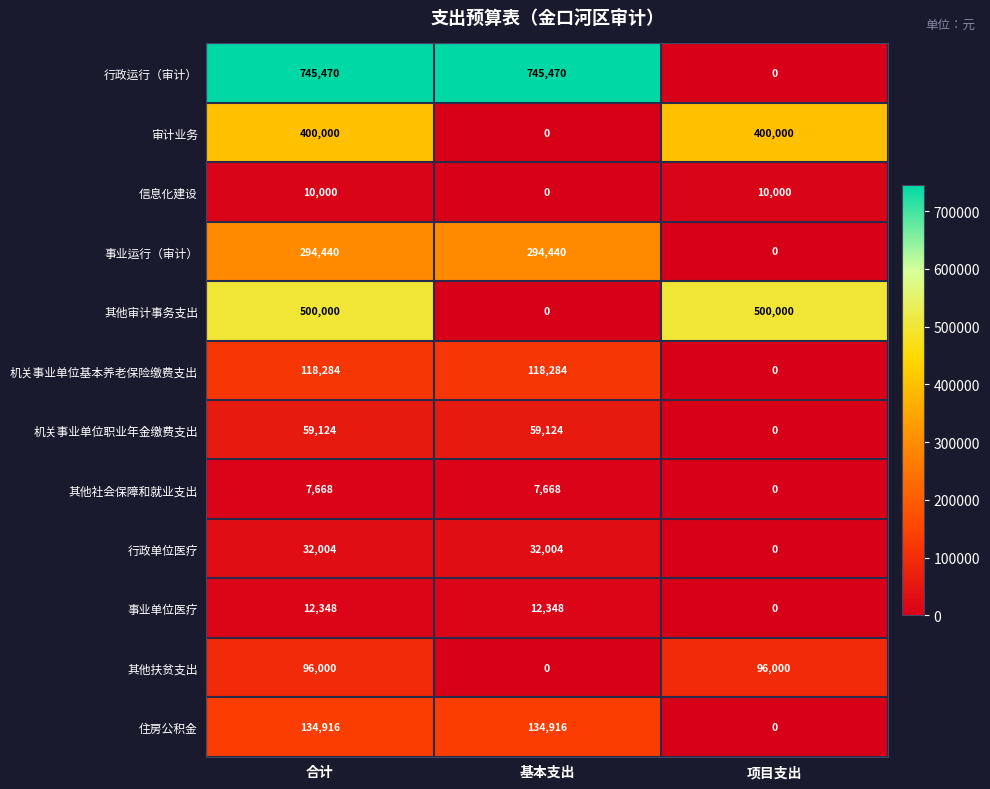

The 事业单位医疗 series shows 12348 at 基本支出. True or false?

True